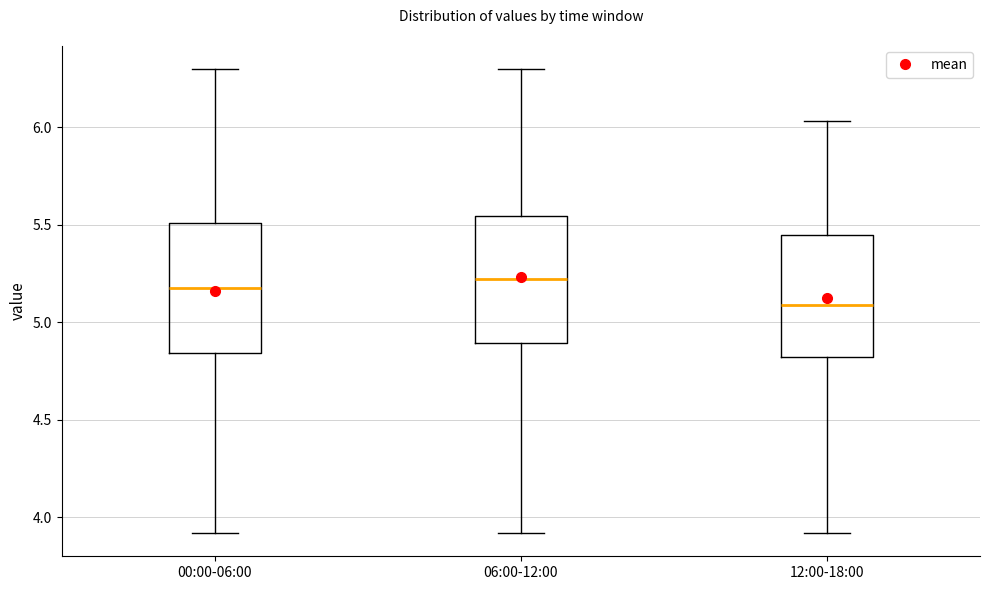

Where is the lower edge of the box for 12:00-18:00 on the y-axis? The values are not printed on the chart, so give them approximately, as read against the axis.

4.80